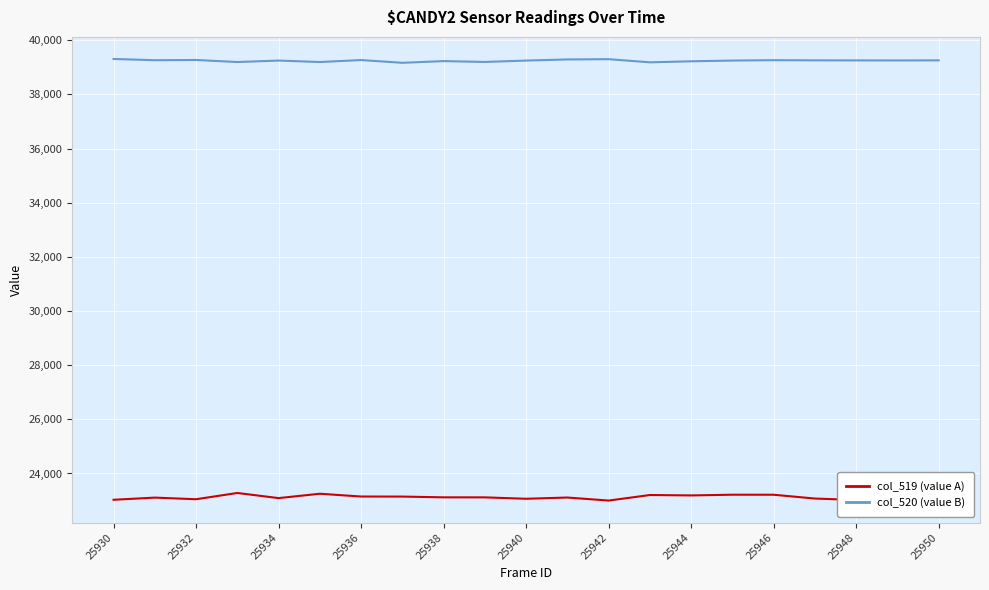

True or false: col_520 (value B) and col_519 (value A) intersect in this chart.

False